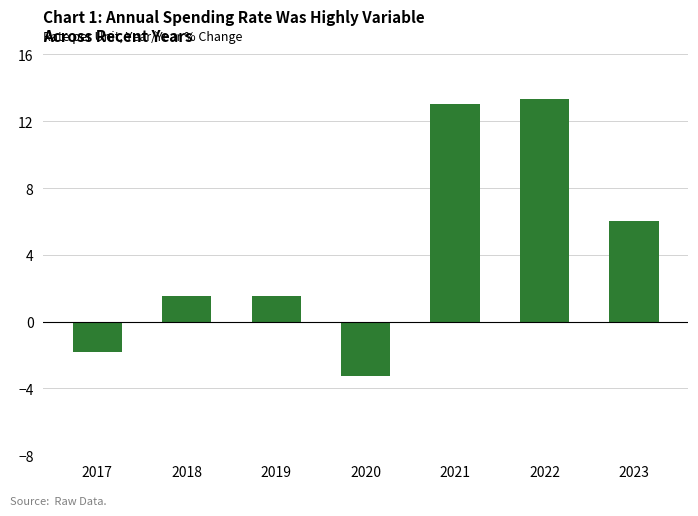

Are the bars horizontal?

No